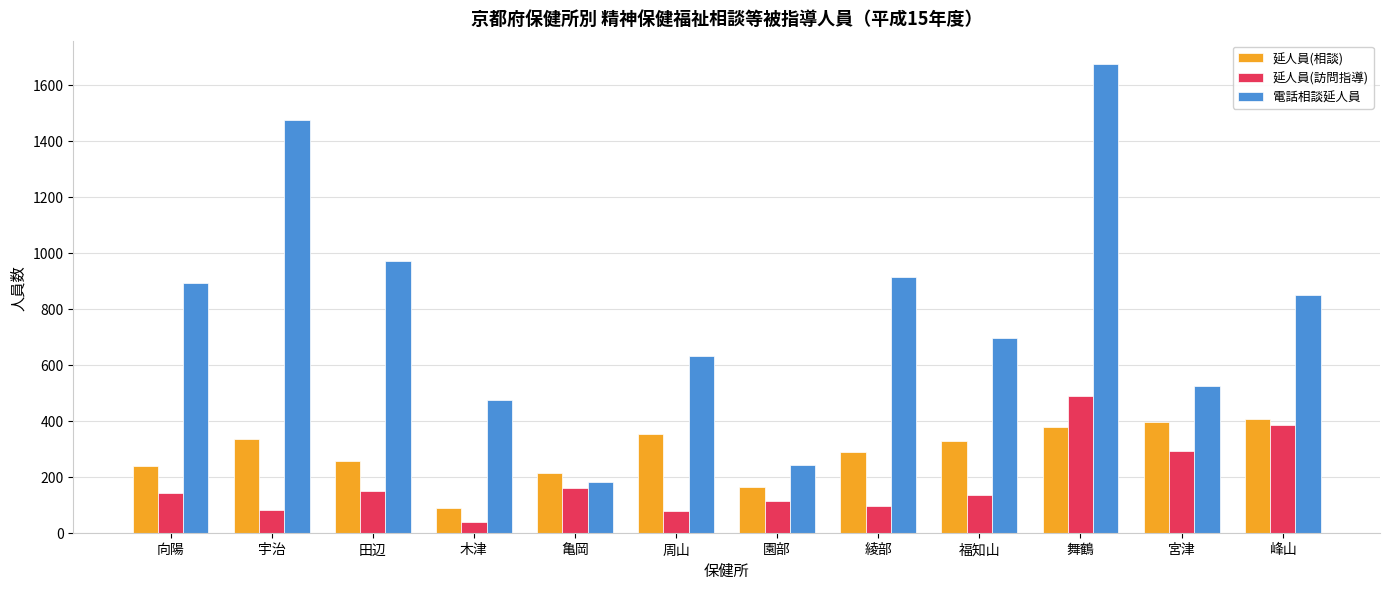

What position from the left is 峰山?

12